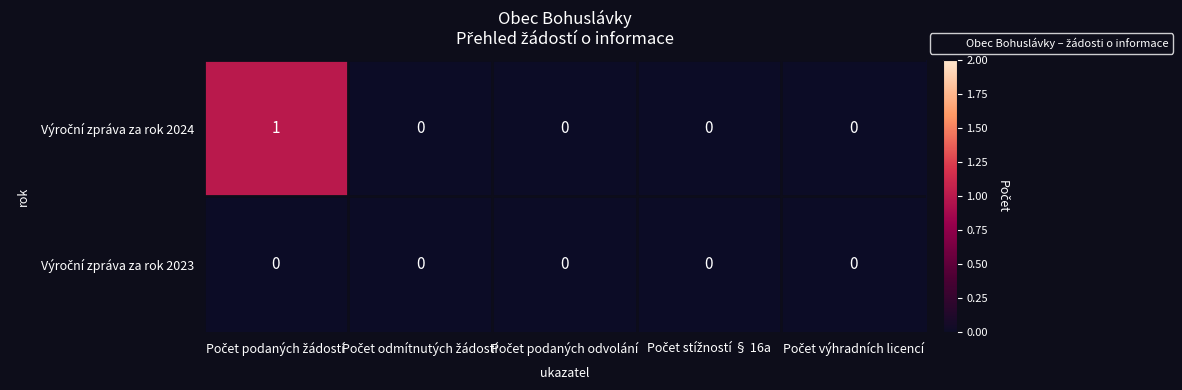

How many data points does each series have?

5